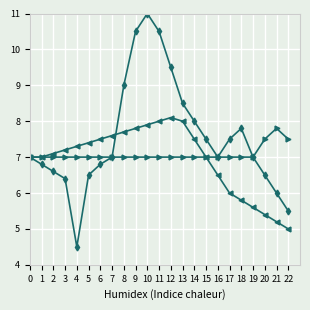

What is the total value across all series at 22?

18.0